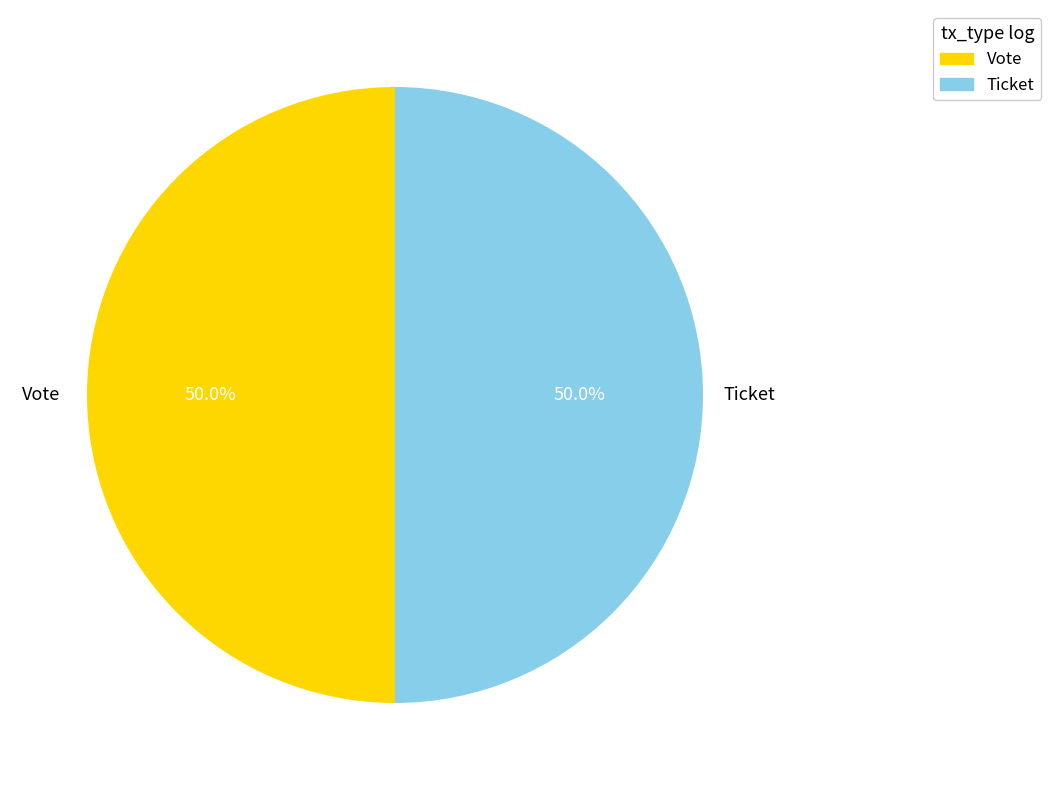

What is the ratio of the value at Vote to the value at Ticket?

1.0